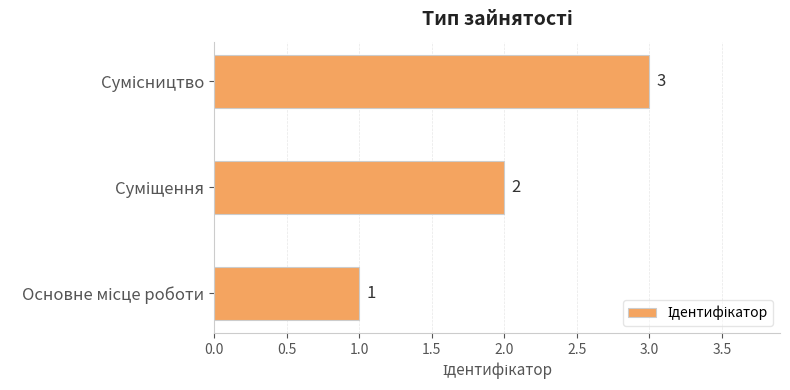

Count the values in the range 1 to 3.

3